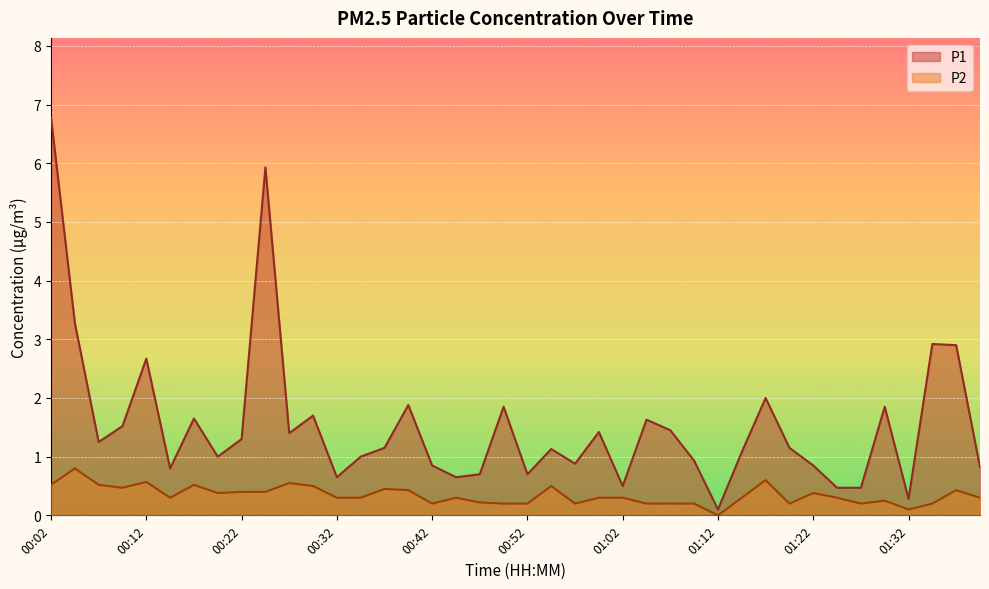

How many lines are shown in the chart?

2